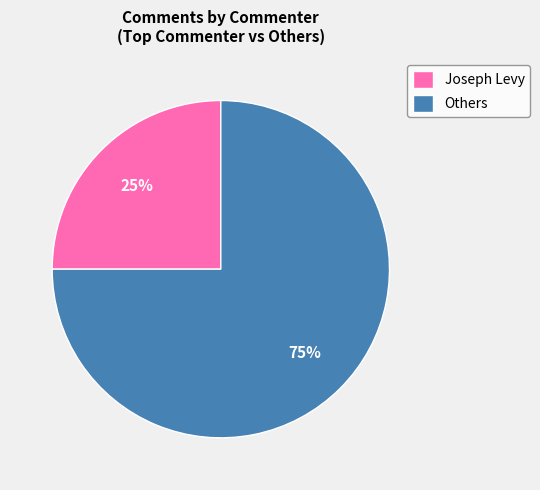

Is Joseph Levy the majority of the pie?

No